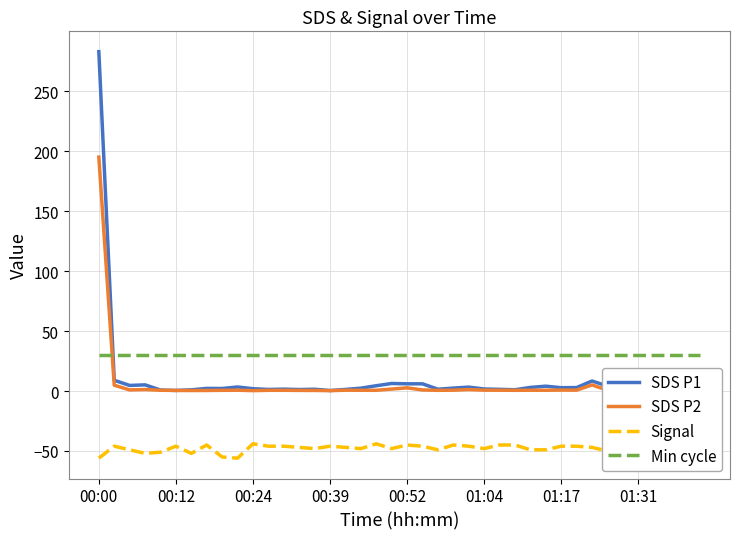

How many times do Min cycle and SDS P1 cross each other?

1